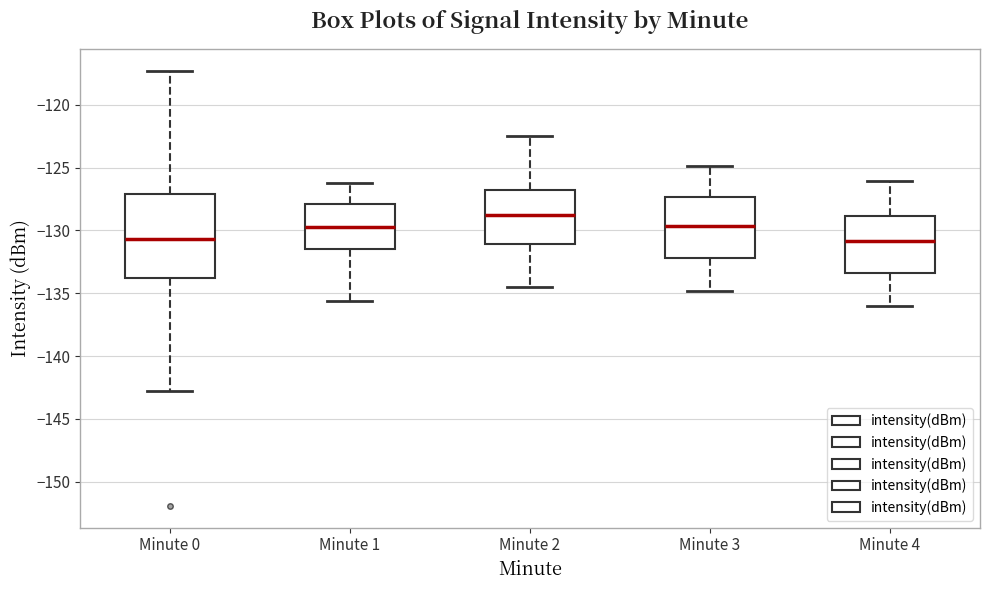

Which box has the highest median line?

Minute 2